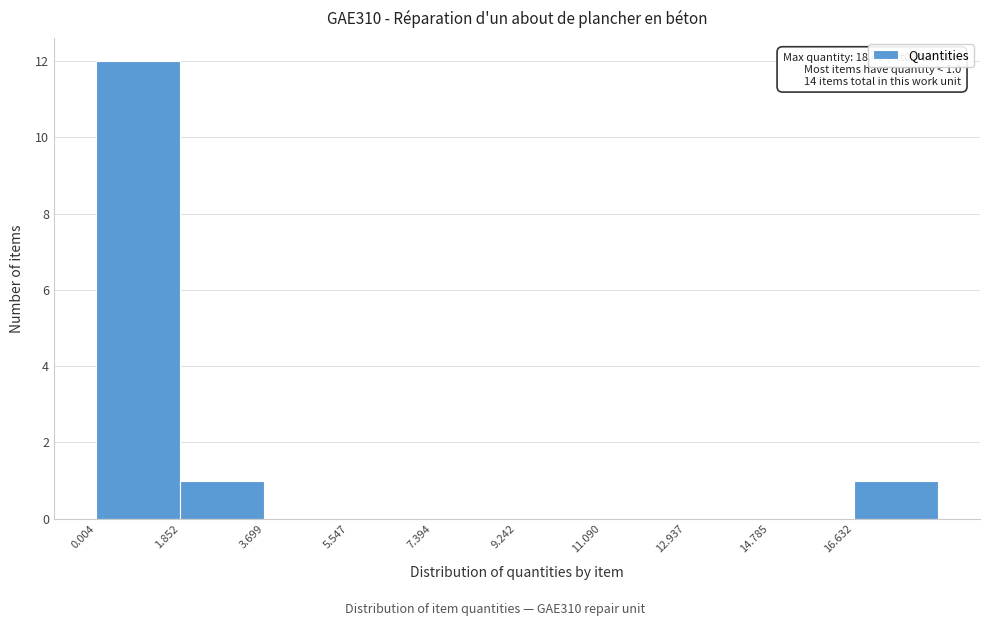

Which range on the x-axis has the tallest bar?

0.0 to 1.8